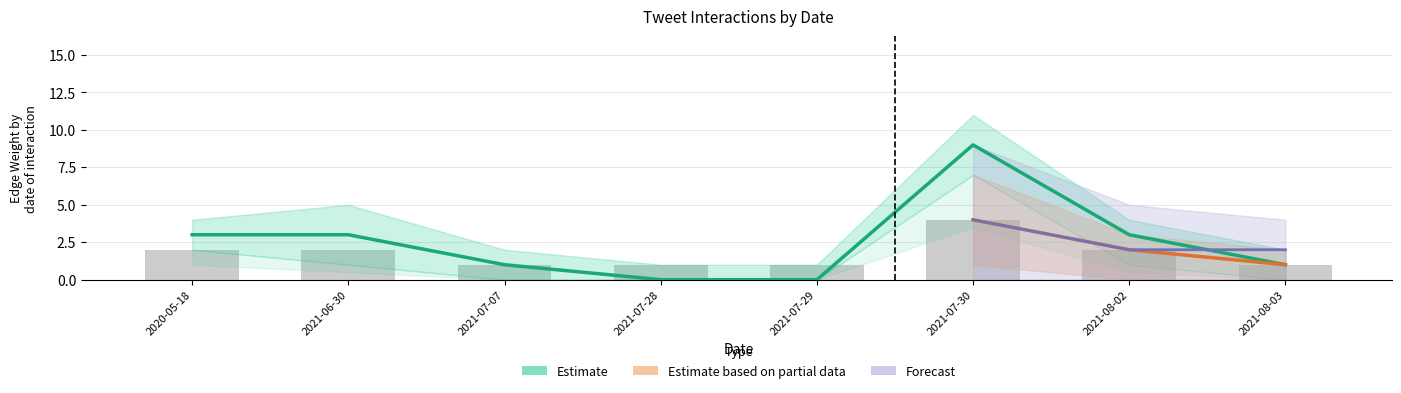

Is the value of Forecast at 2021-07-30 greater than the value of Estimate based on partial data at 2021-07-28?

Yes